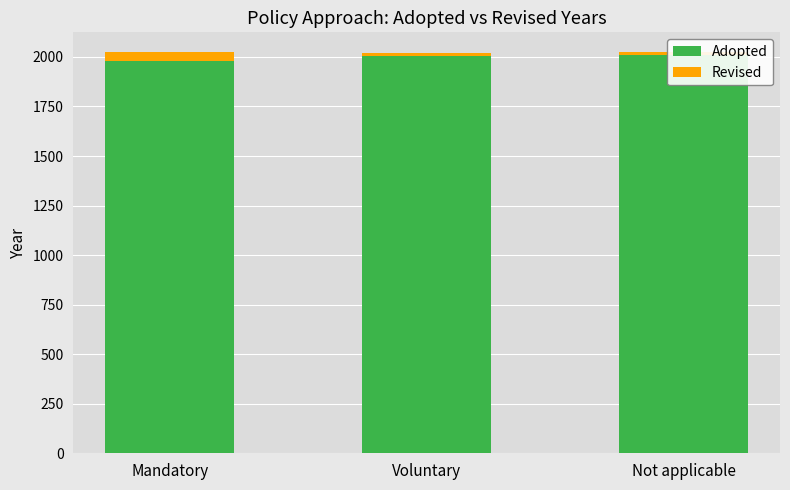

Reading right to left, what are all the values shown in this chart?

Adopted: Not applicable=2011	Voluntary=2003	Mandatory=1979
Revised: Not applicable=12	Voluntary=18	Mandatory=44